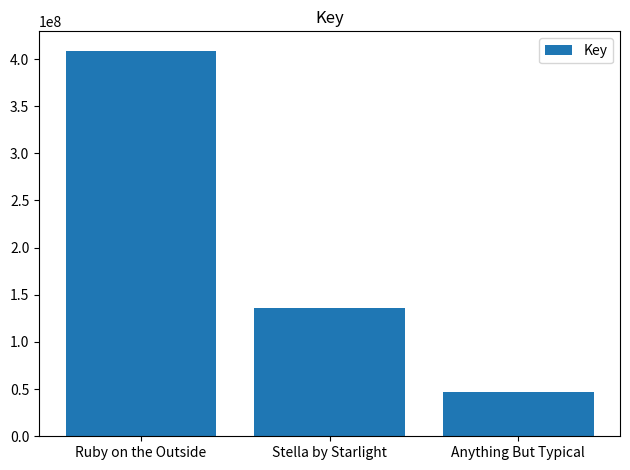

What is the sum of all values?

591801699